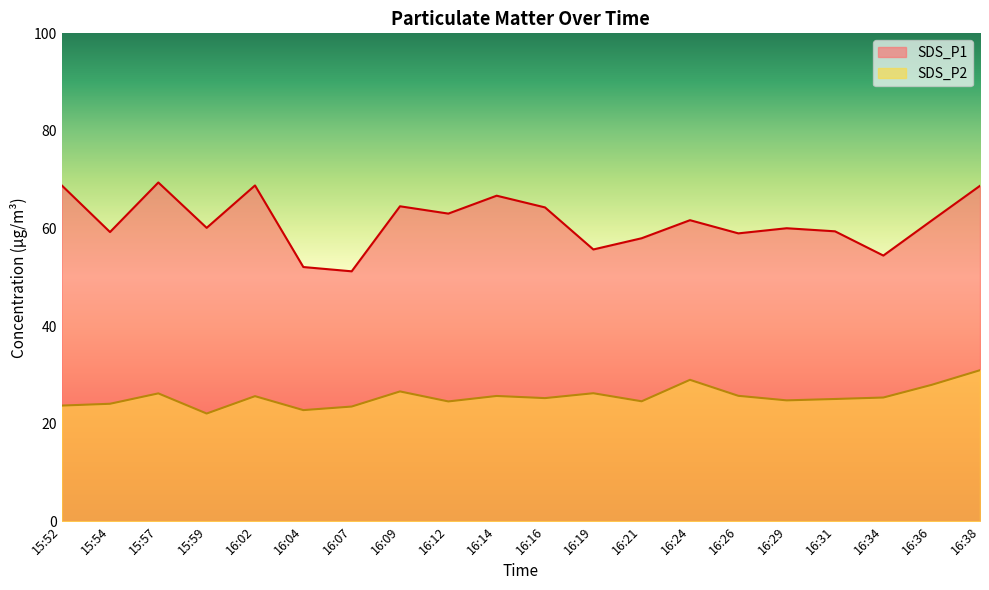

Which series changed the most between 16:29 and 16:36?

SDS_P2